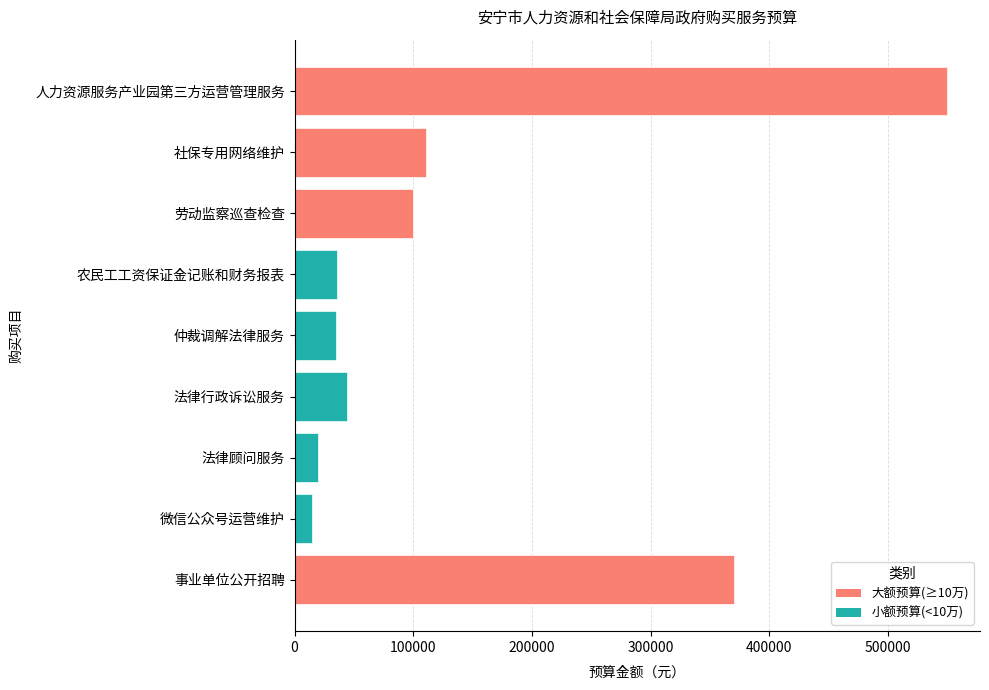

Approximately how many times larger is the value at 事业单位公开招聘 compared to 社保专用网络维护?

3.4